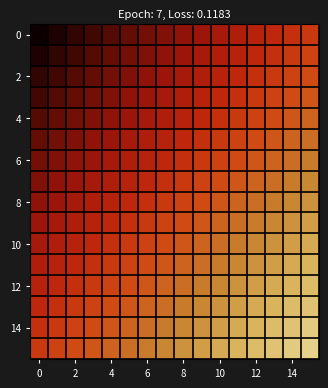

How many data points does each series have?

16